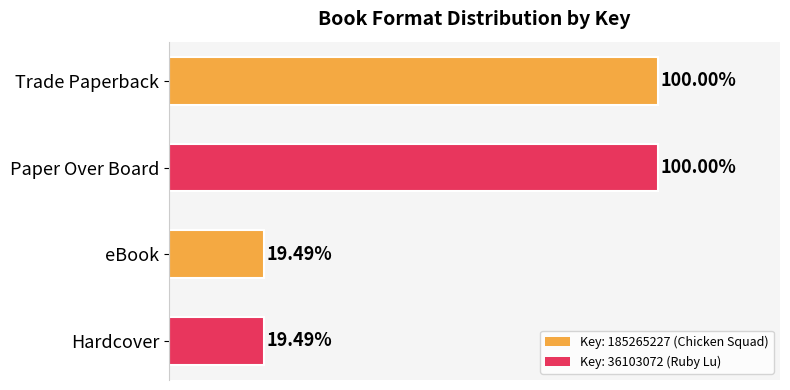

Are the bars grouped side by side (vs. stacked)?

No